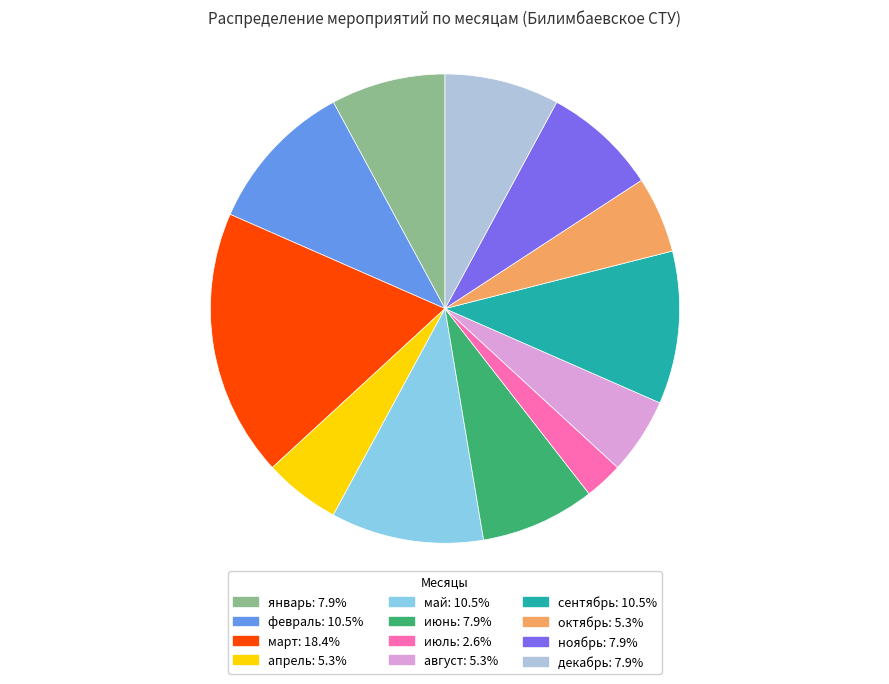

How many segments does this pie chart have?

12